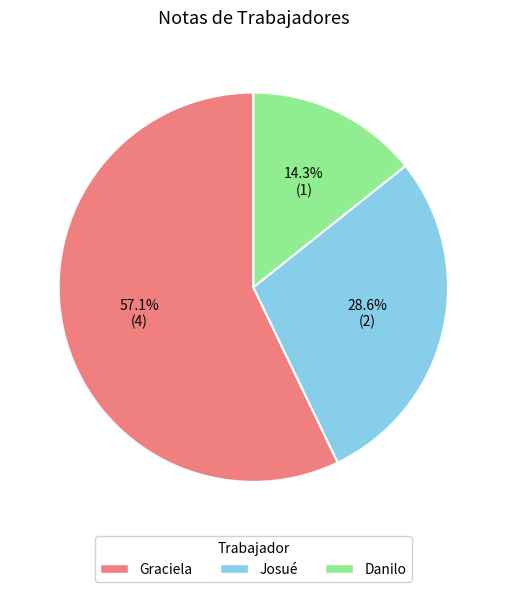

How many segments does this pie chart have?

3